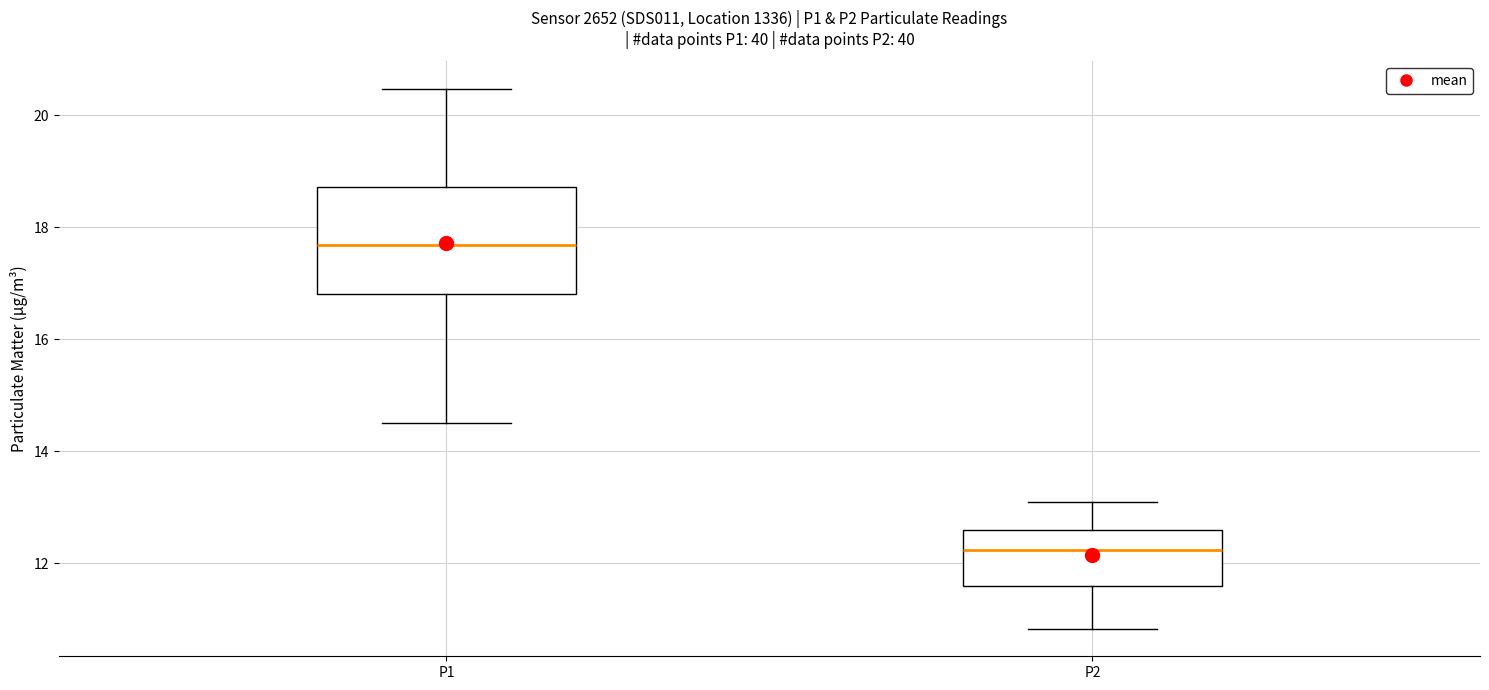

Reading left to right, read every box against the y-axis: the position of its median line, the range the box covers, and the ends of its whiskers. The values are not printed on the chart, so give them approximately, as read against the axis.

P1: median 17.6, box 16.8 to 18.8, whiskers 14.6 to 20.4
P2: median 12.2, box 11.6 to 12.6, whiskers 10.8 to 13.2